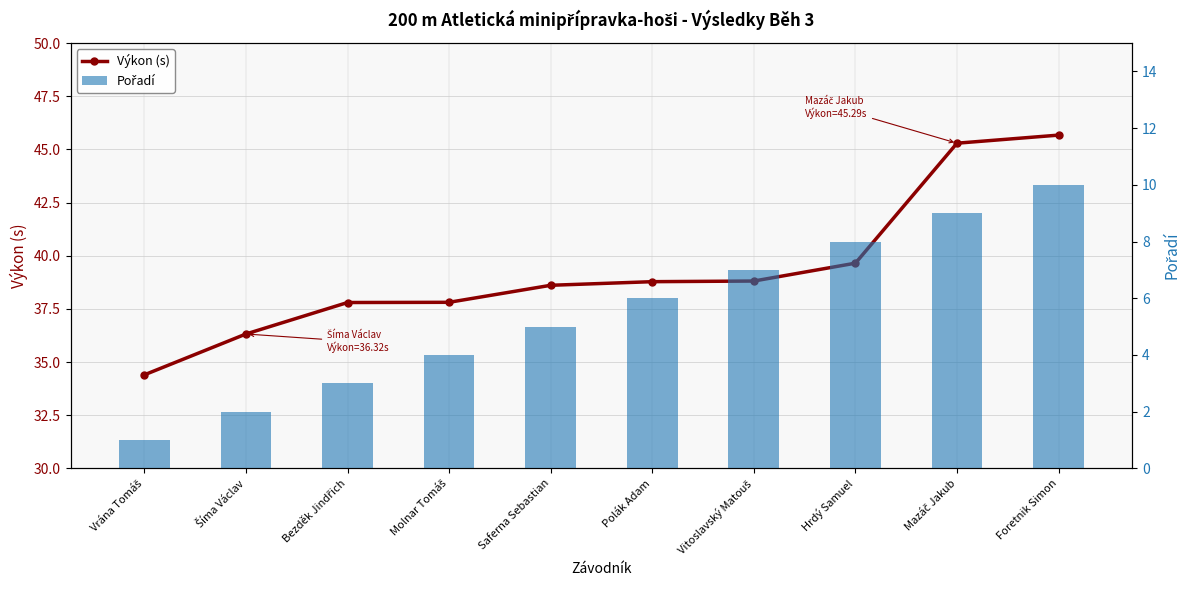

What value does the Výkon (s) series have at Saferna Sebastian?

38.6